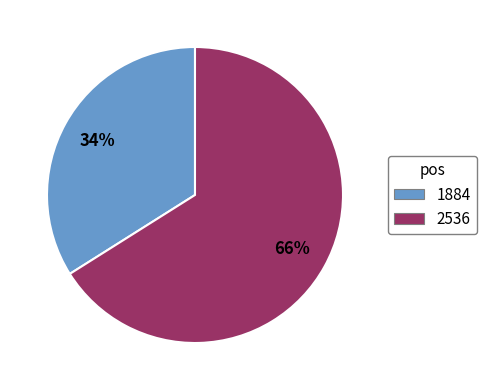

How many slices are in this pie chart?

2